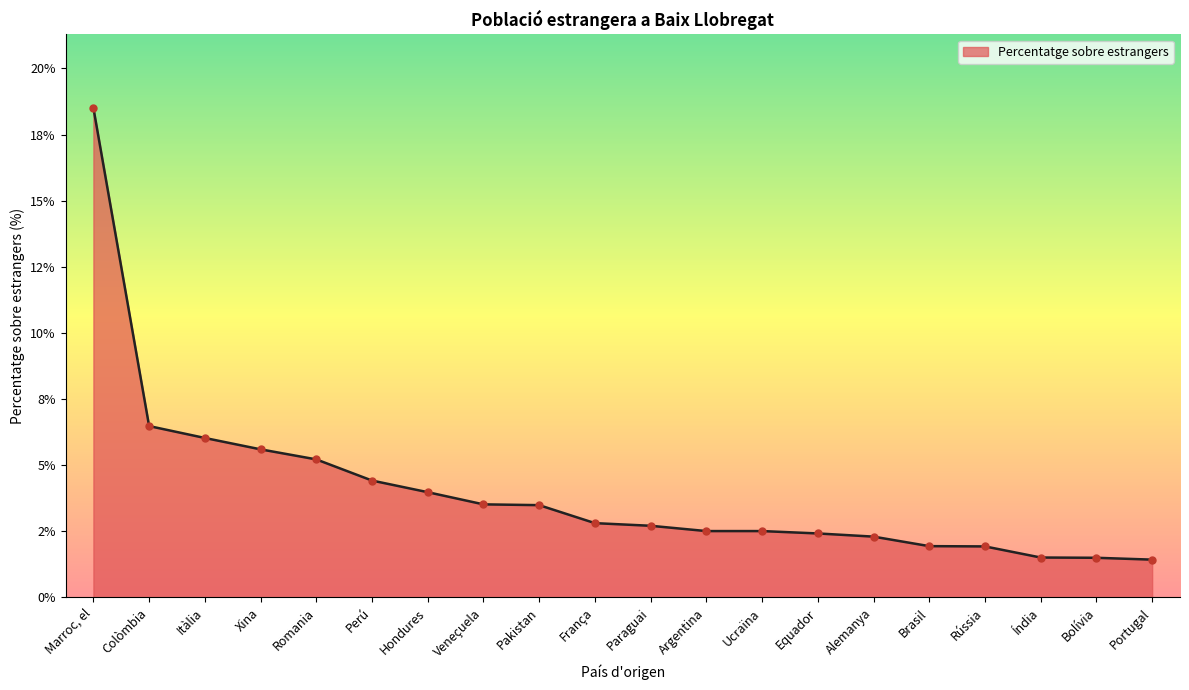

Approximately how many times larger is the value at Argentina compared to Equador?

1.0